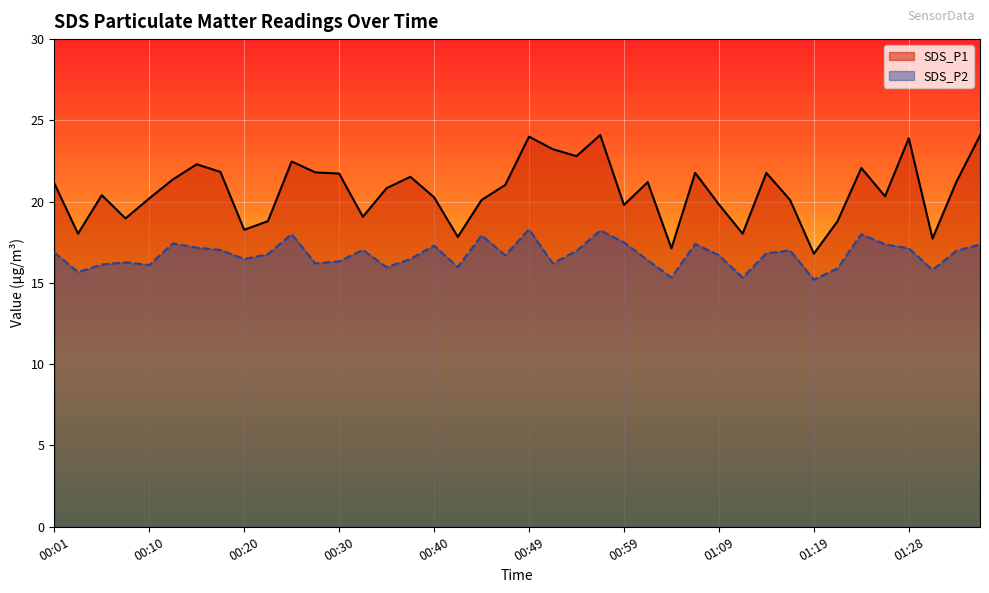

Reading left to right, what are all the values shown in this chart?

SDS_P1: 21.1	18.0	20.4	19.0	20.2	21.4	22.3	21.8	18.3	18.8	22.5	21.8	21.7	19.1	20.8	21.5	20.3	17.8	20.1	21.0	24.0	23.2	22.8	24.1	19.8	21.2	17.1	21.8	19.8	18.0	21.8	20.1	16.8	18.8	22.1	20.3	23.9	17.7	21.2	24.1
SDS_P2: 16.9	15.7	16.1	16.3	16.1	17.4	17.2	17.0	16.5	16.8	18.0	16.2	16.3	17.0	16.0	16.5	17.3	16.0	17.9	16.7	18.3	16.2	17.0	18.2	17.5	16.4	15.3	17.4	16.7	15.3	16.8	17.0	15.2	15.9	18.0	17.4	17.1	15.8	17.0	17.4